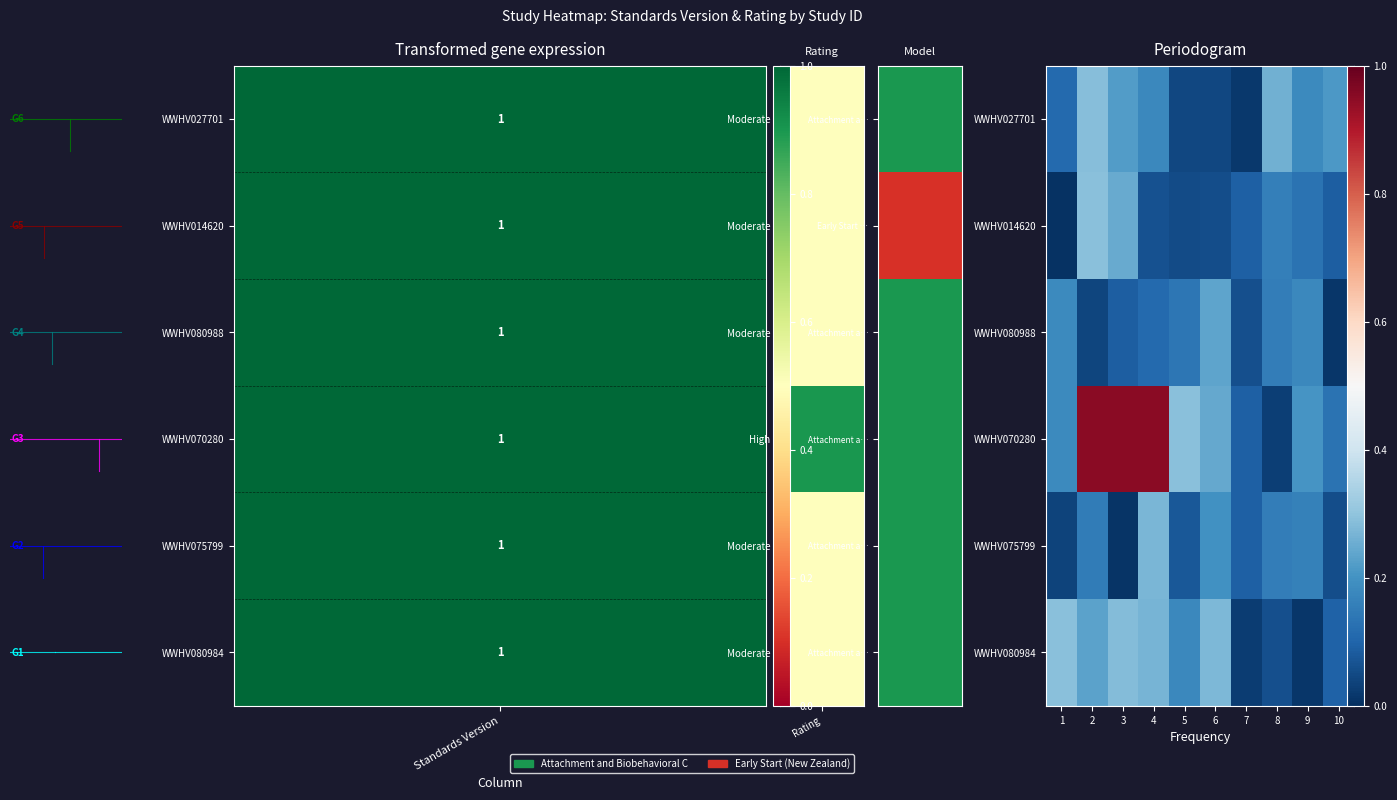

Which series has the largest range (max minus min)?

WWHV070280